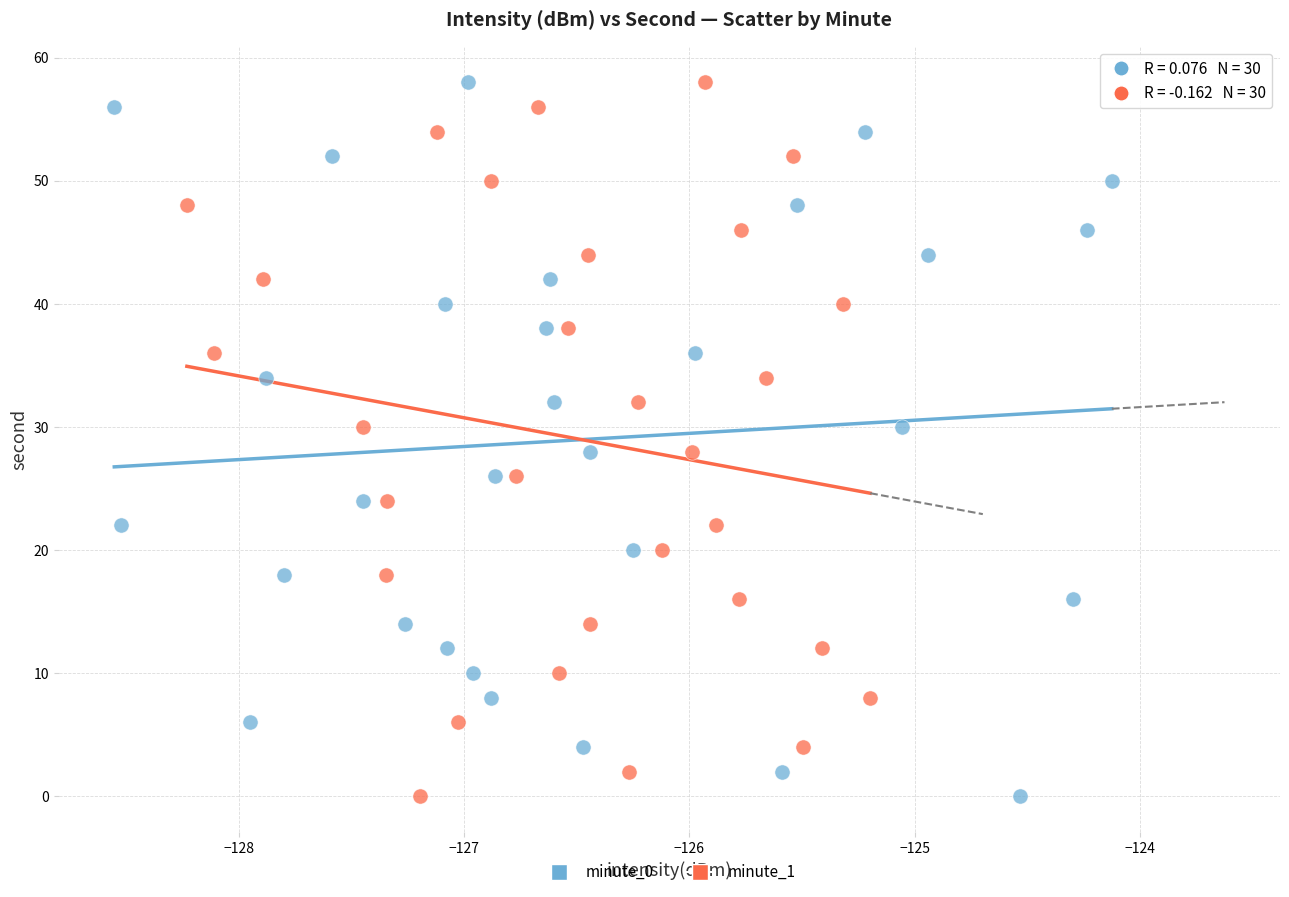

What are all the series names shown in the legend?

minute_0, minute_1